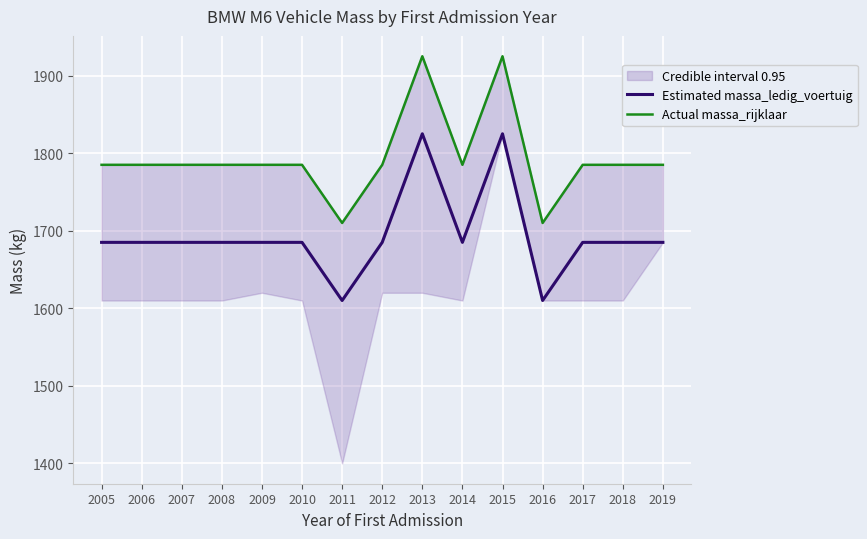

What is the value of the Actual massa_rijklaar point at the 13th from the left?

1785